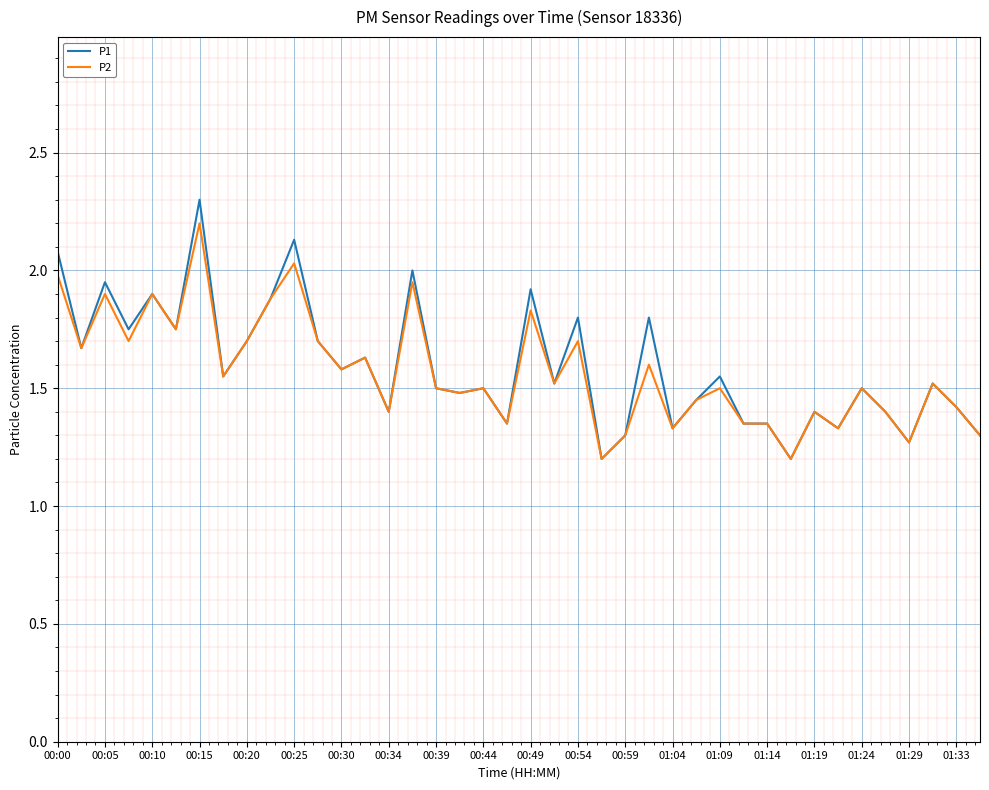

What is the sum of all P1 values?

63.7